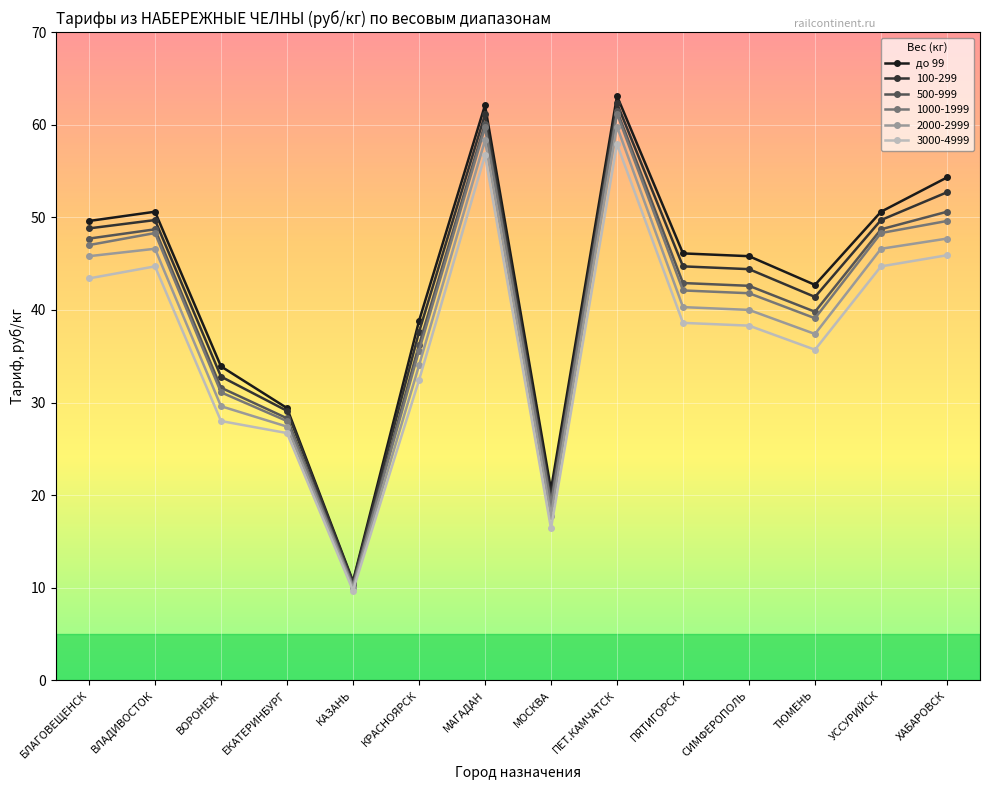

Count the number of data series in this chart.

6